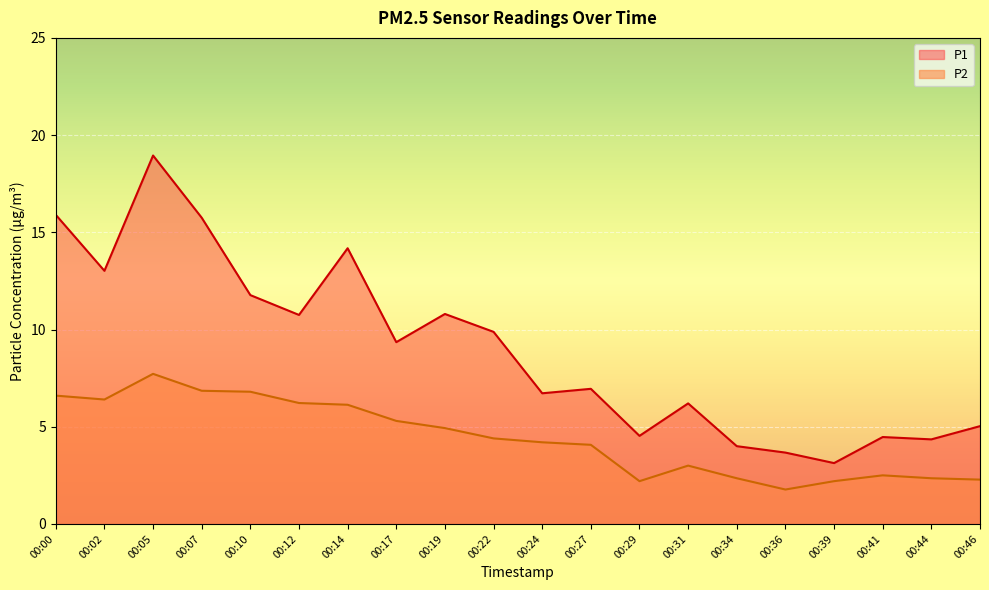

True or false: P2 has a value of 7.7 at 00:05.

True